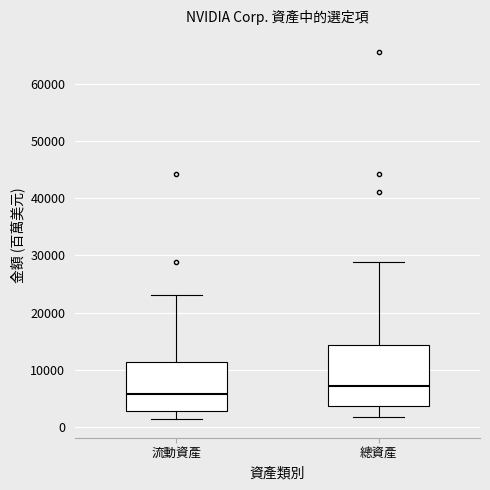

Reading left to right, read every box against the y-axis: the position of its median line, the range the box covers, and the ends of its whiskers. The values are not printed on the chart, so give them approximately, as read against the axis.

流動資產: median 6000, box 3000 to 11000, whiskers 1000 to 23000
總資產: median 7000, box 4000 to 14000, whiskers 2000 to 29000